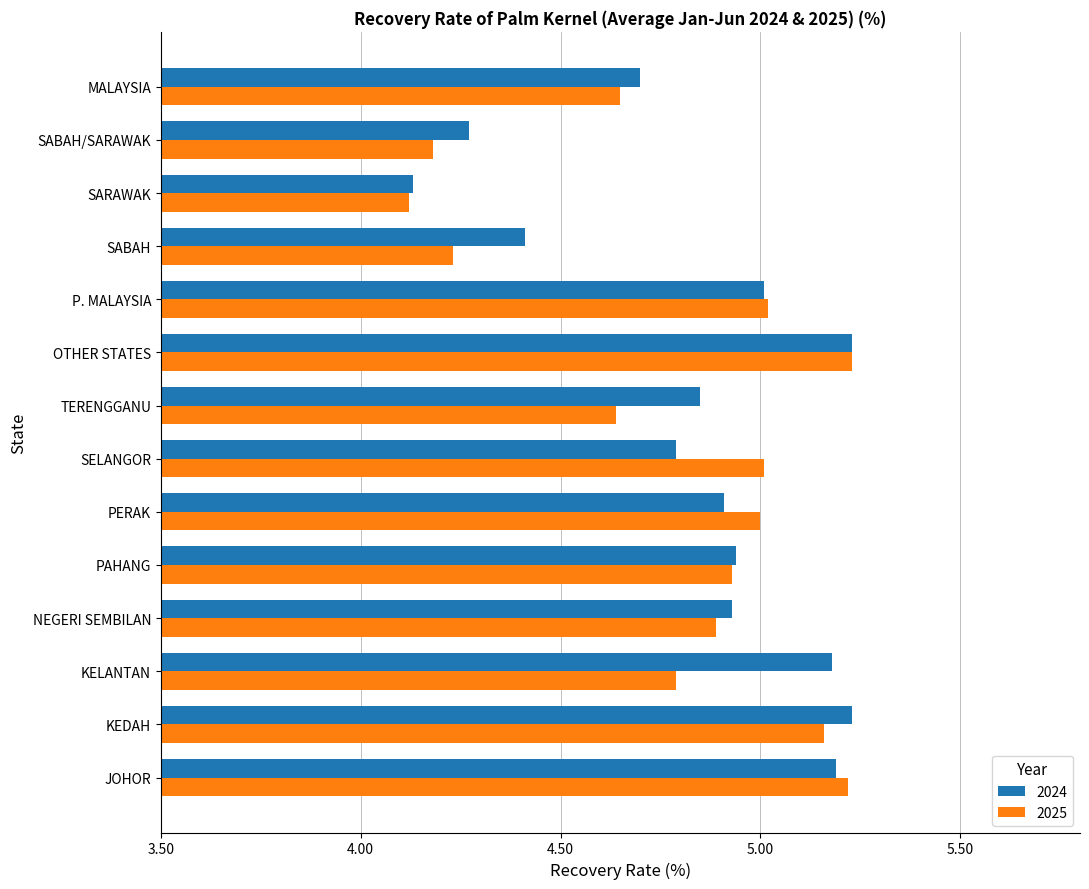

What is the sum of the 2025 values at MALAYSIA and KEDAH?

9.8